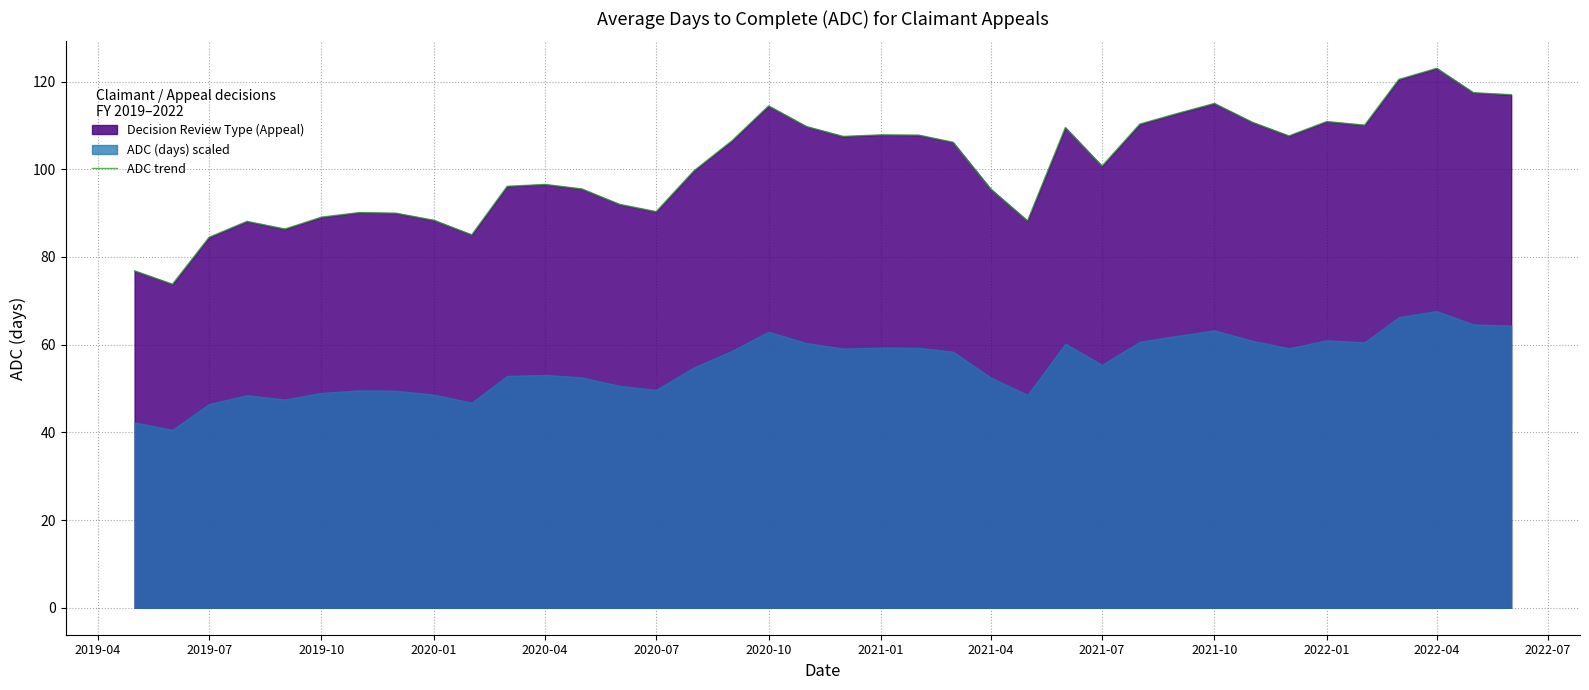

The value of ADC trend at 2021-04 is 64.3. True or false?

False